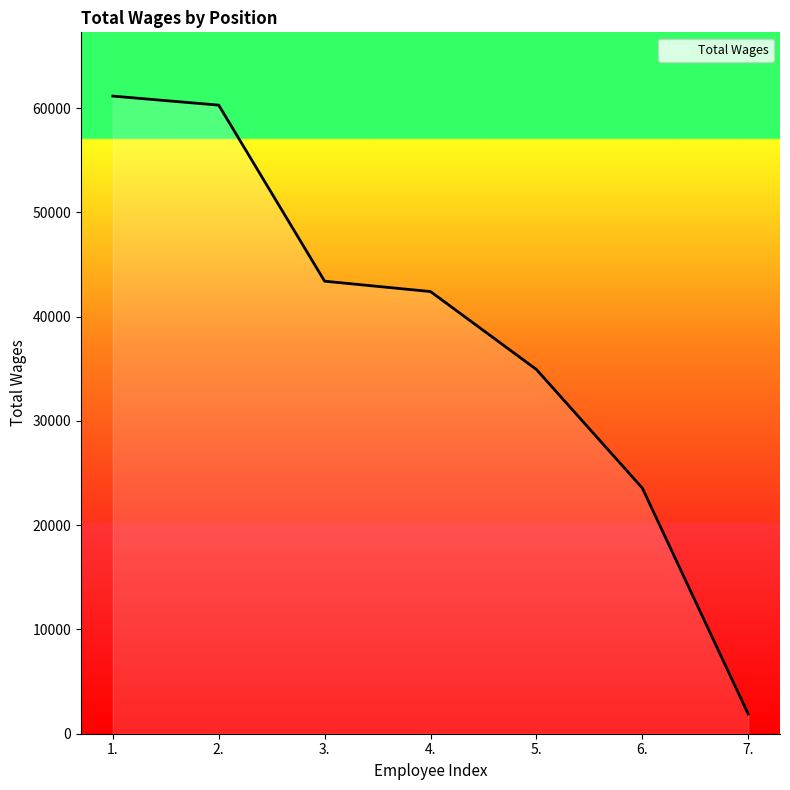

What is the smallest value displayed?

1884